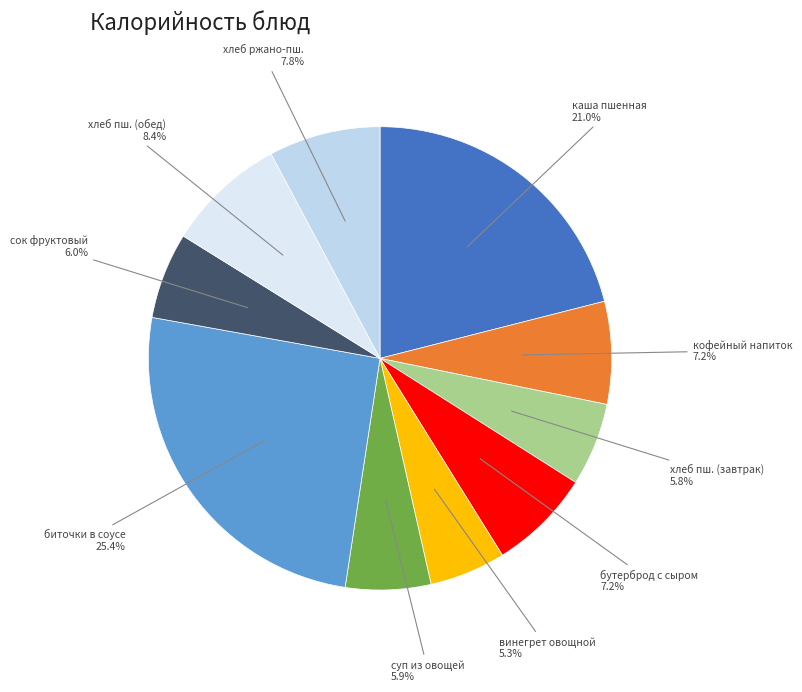

How many slices are in this pie chart?

10